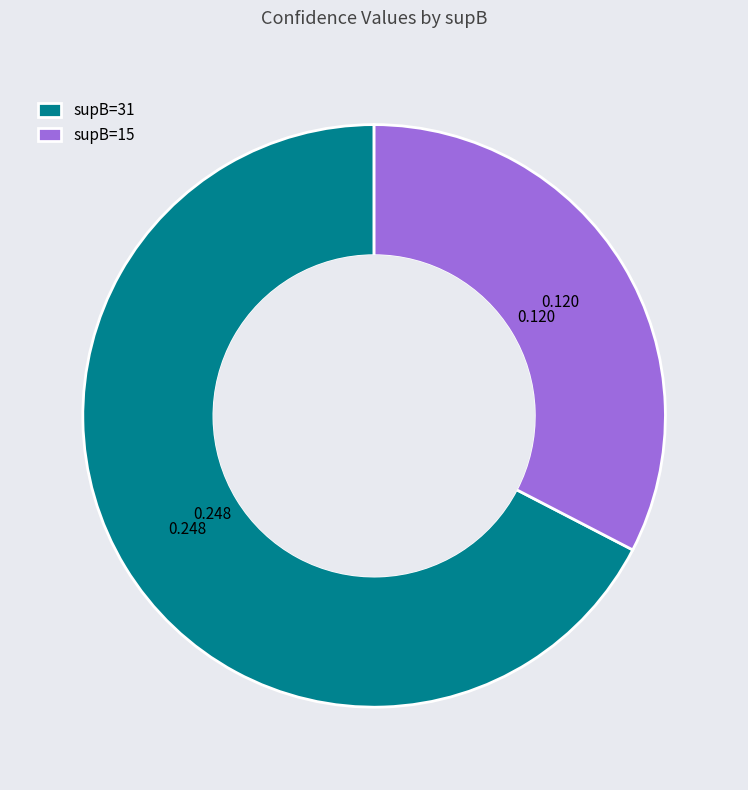

Does any single category account for the majority?

Yes